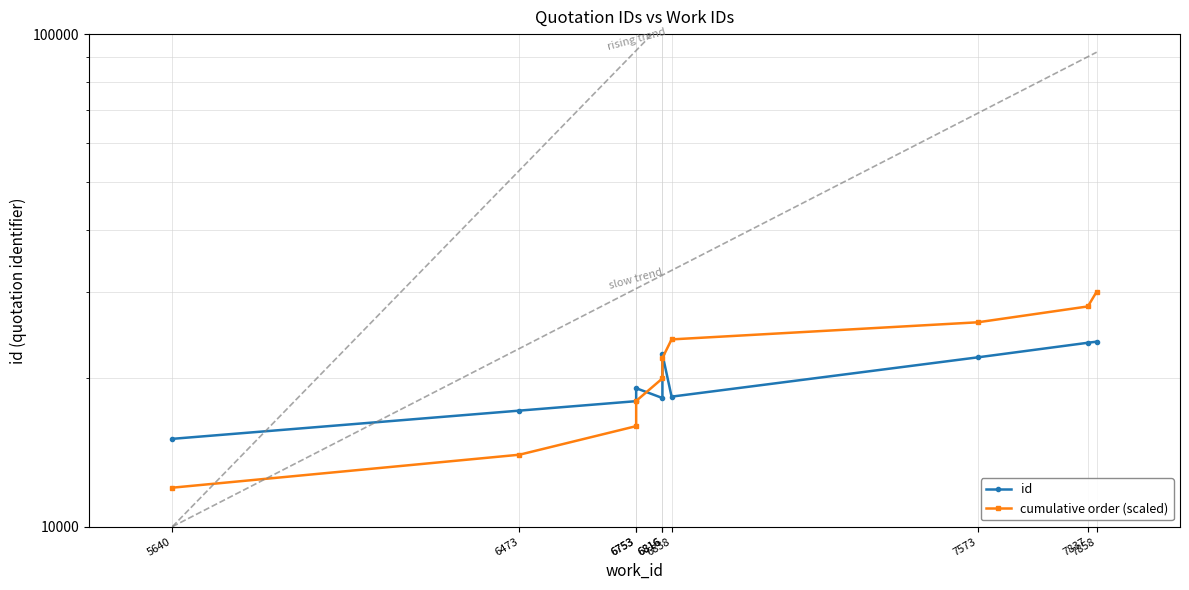

What is the total value across all series at 6753?

33982